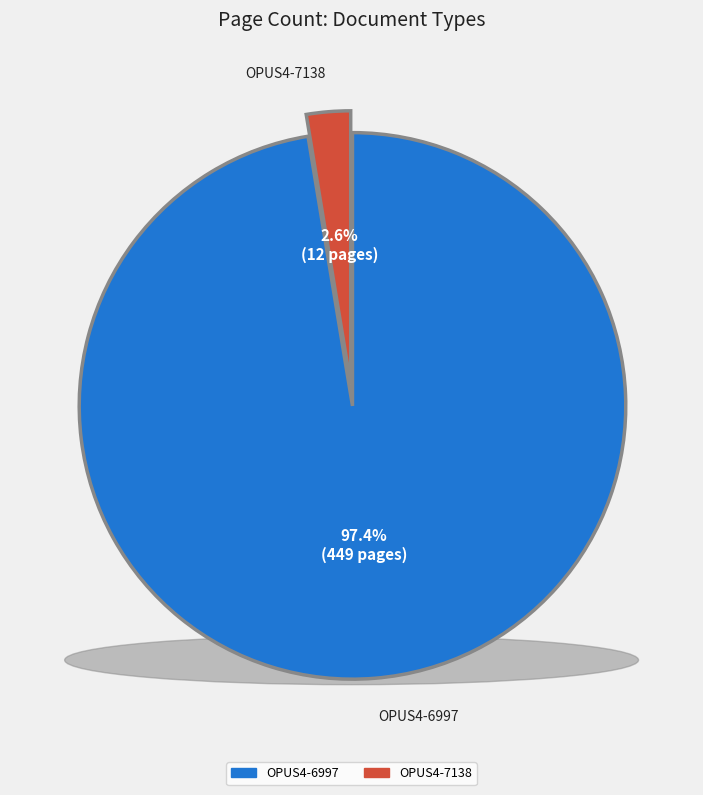

Does any single category account for the majority?

Yes